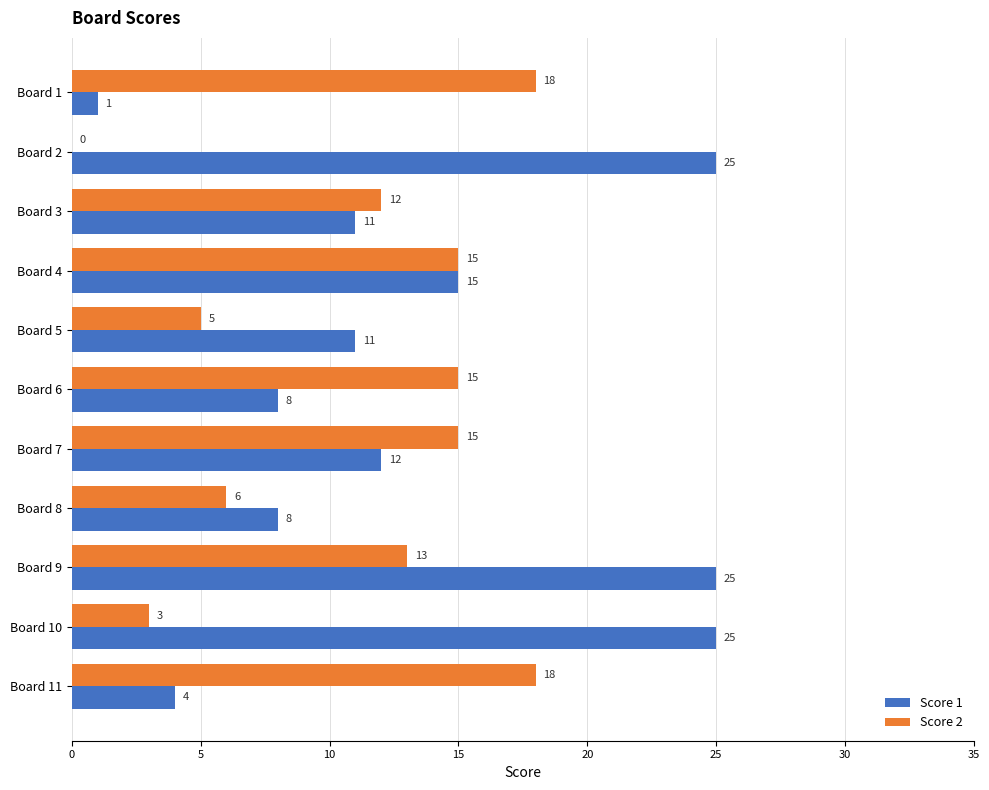

What value does the Score 2 series have at Board 11?

18